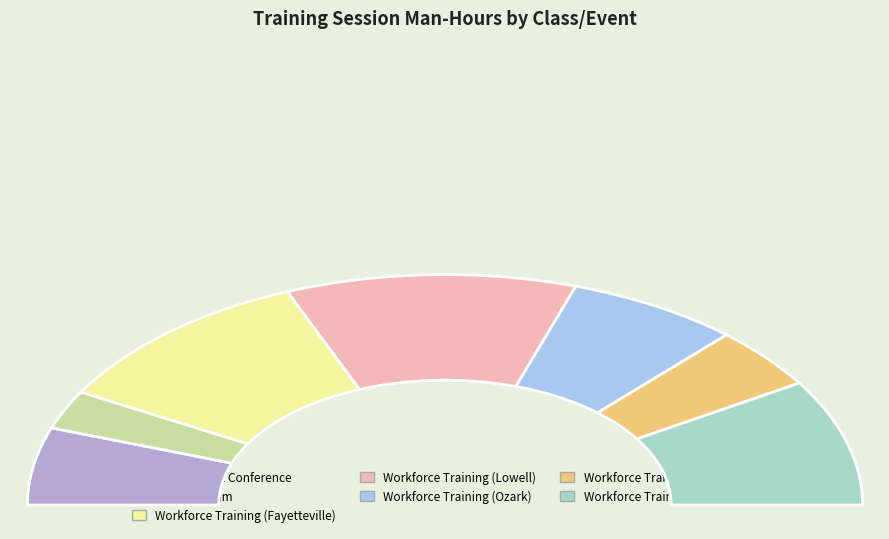

What percentage is the Workforce Training (Fayetteville) slice, to the nearest percent?

21%